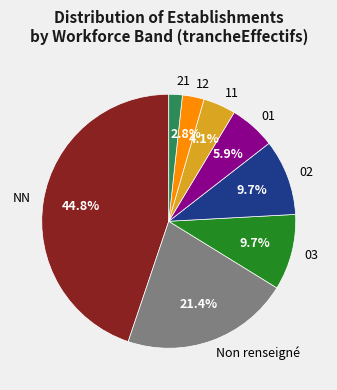

To the nearest percent, what is the difference between the largest and smallest slice percentages?

43%